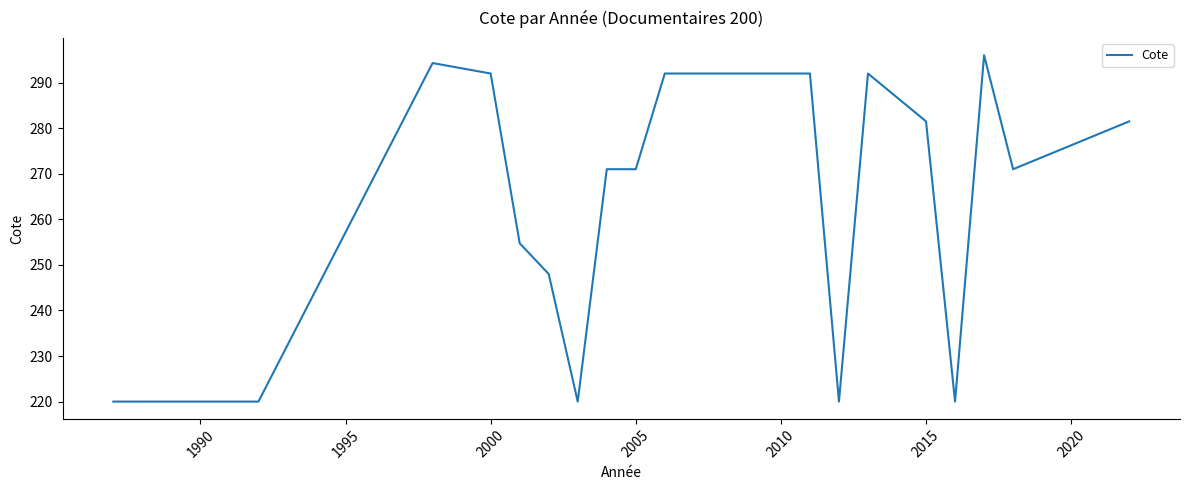

What is the smallest value displayed?

220.0